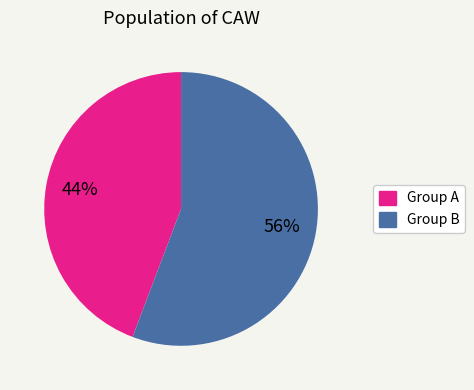

To the nearest percent, what is the average slice percentage?

50%